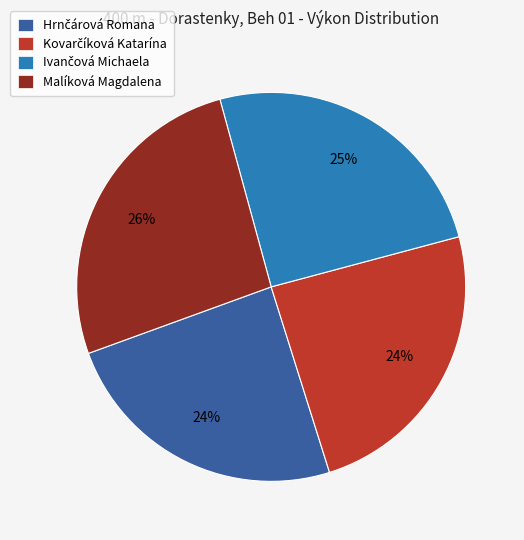

To the nearest percent, what is the difference between the largest and smallest slice percentages?

2%